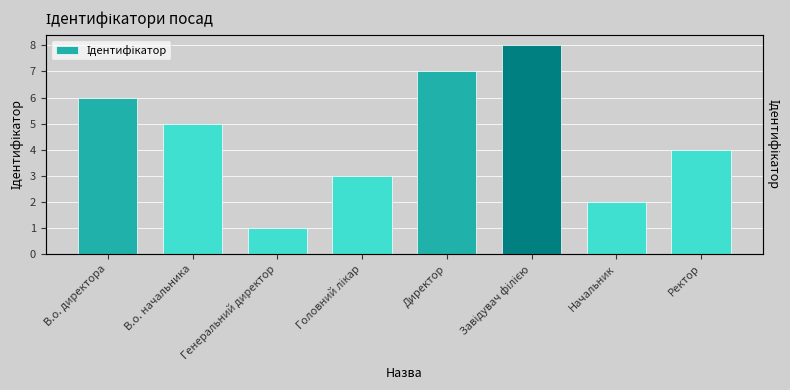

What is the value of the 6th bar from the left?

8